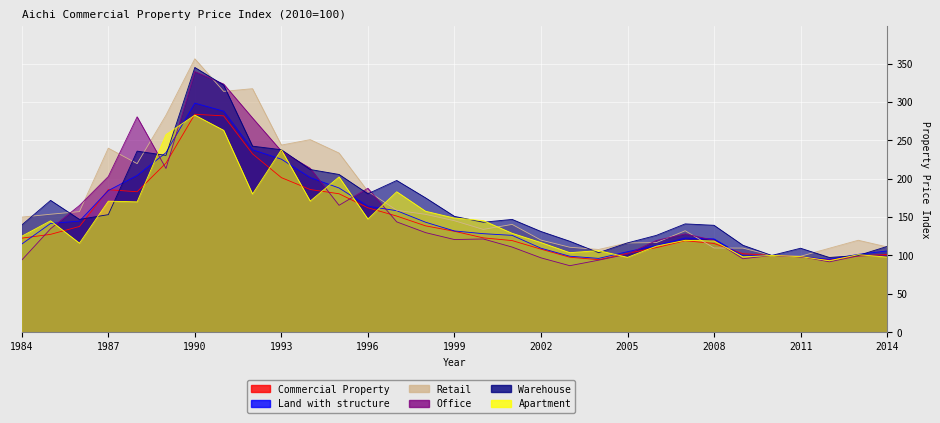

Rank the series at 1989 from highest to lowest value.

Retail, Apartment, Land with structure, Warehouse, Commercial Property, Office